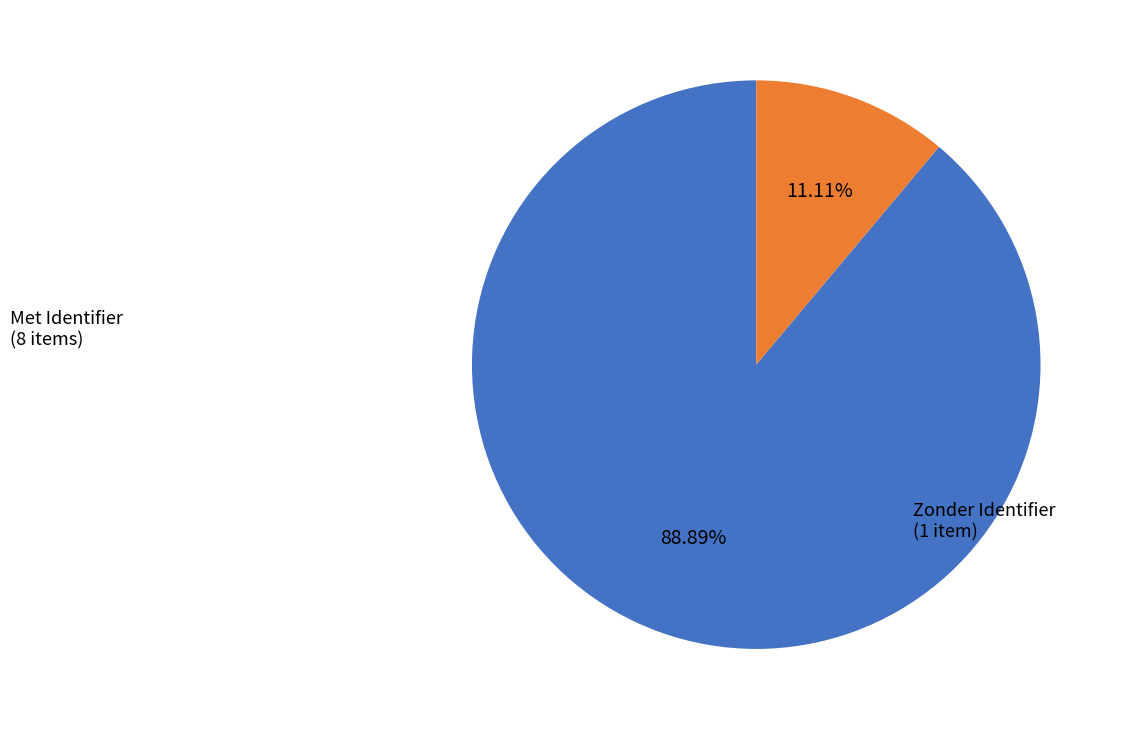

Does any single category account for the majority?

Yes